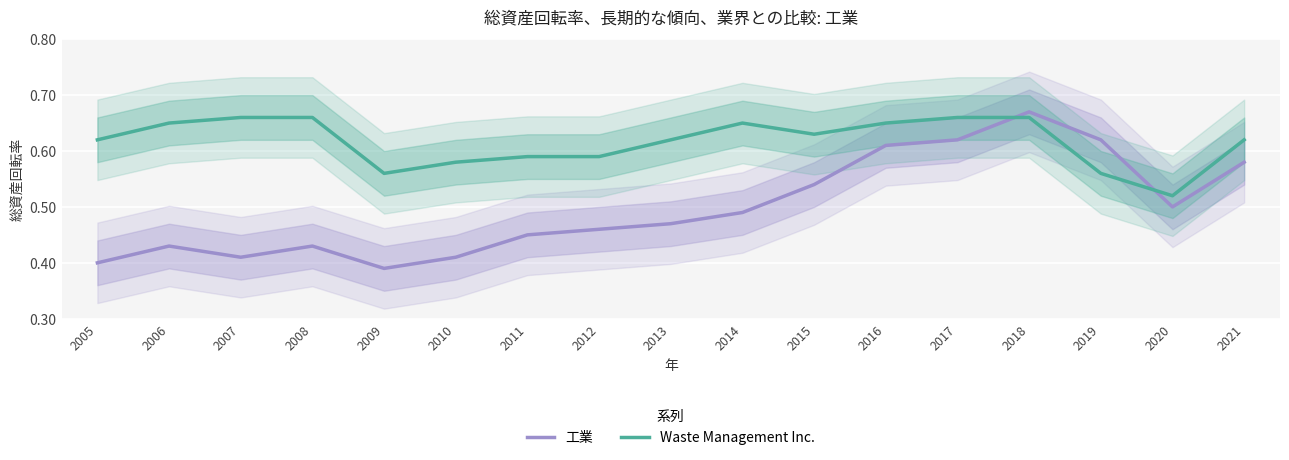

What is the difference between the Waste Management Inc. values at 2009 and 2018?

0.1